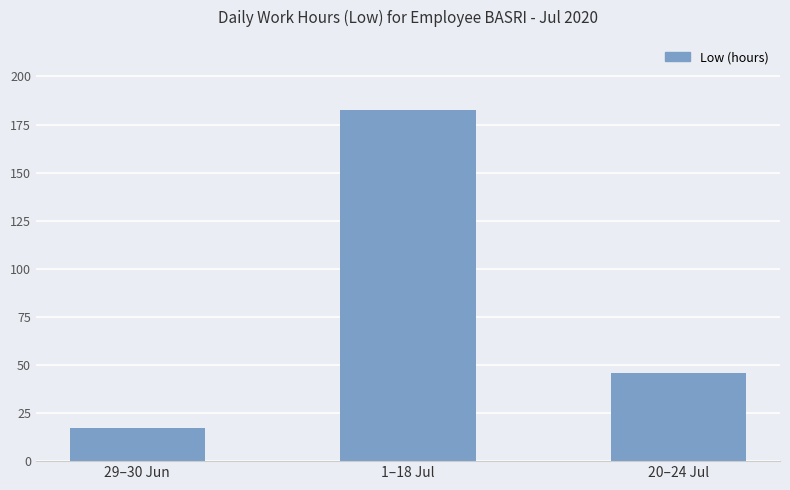

What value does the data have at 20–24 Jul?

45.6